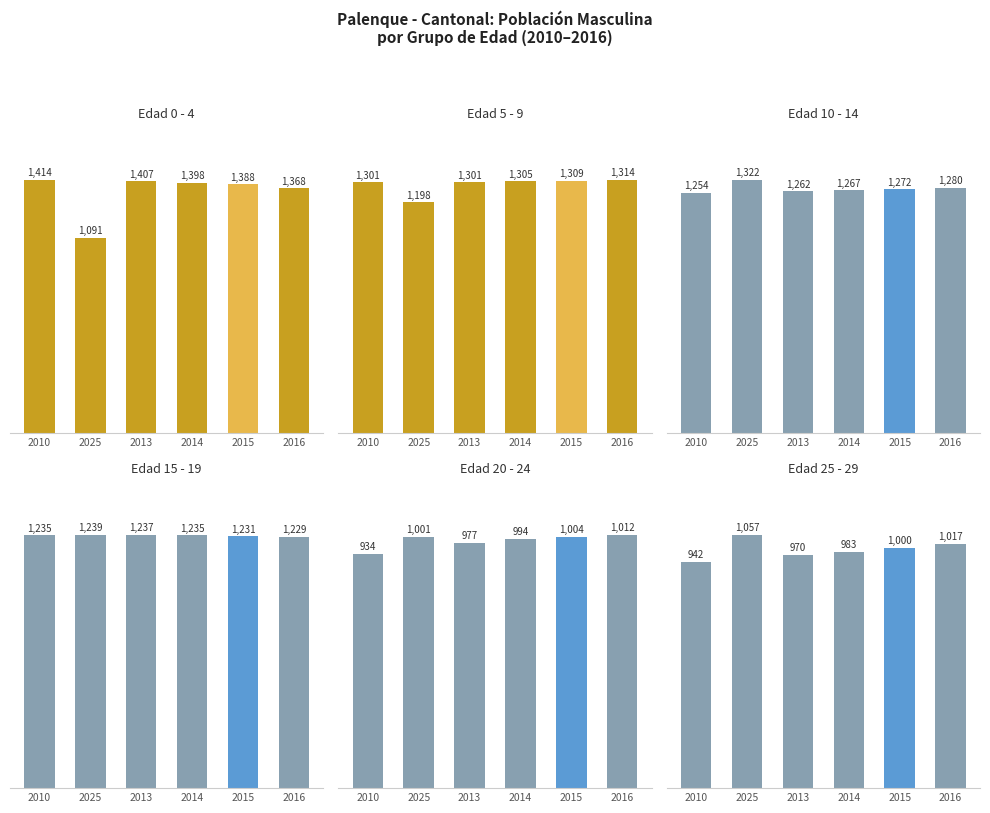

What is the value of the 15 - 19 bar at the 1st from the left?

1235